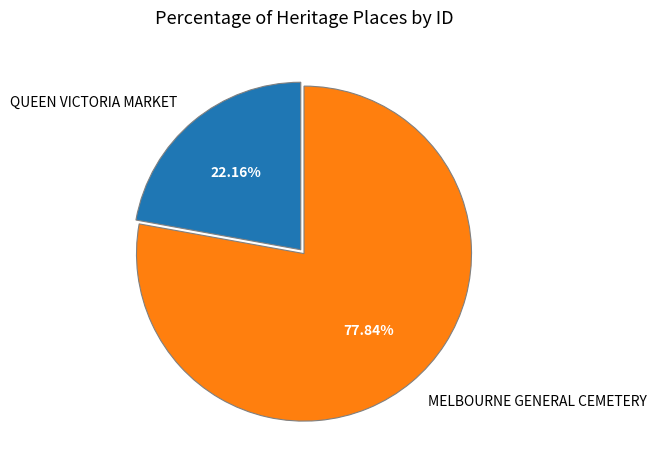

Is it true that QUEEN VICTORIA MARKET is 22% of the pie?

True